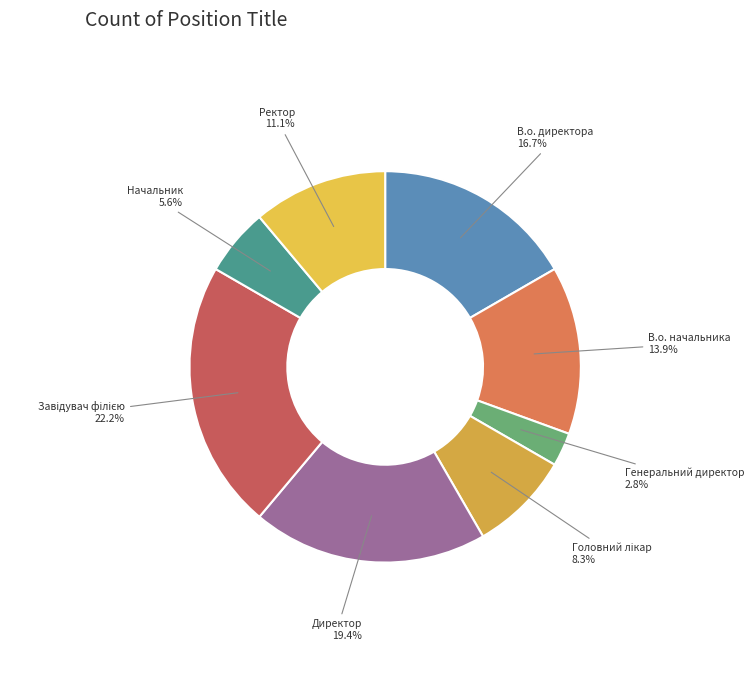

Which has a higher value, Директор or Ректор?

Директор